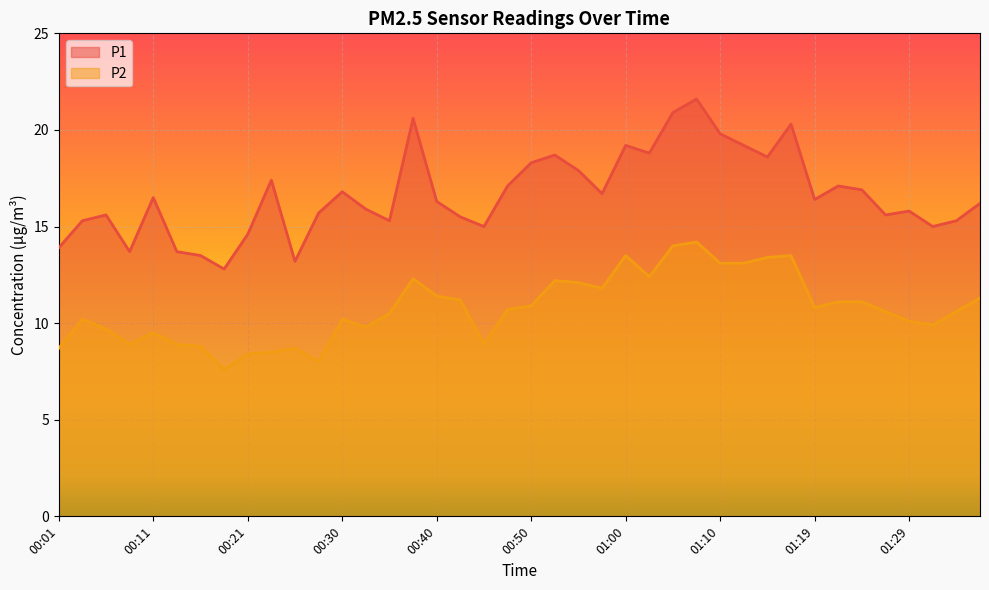

What is the total value across all series at 01:15?

32.0